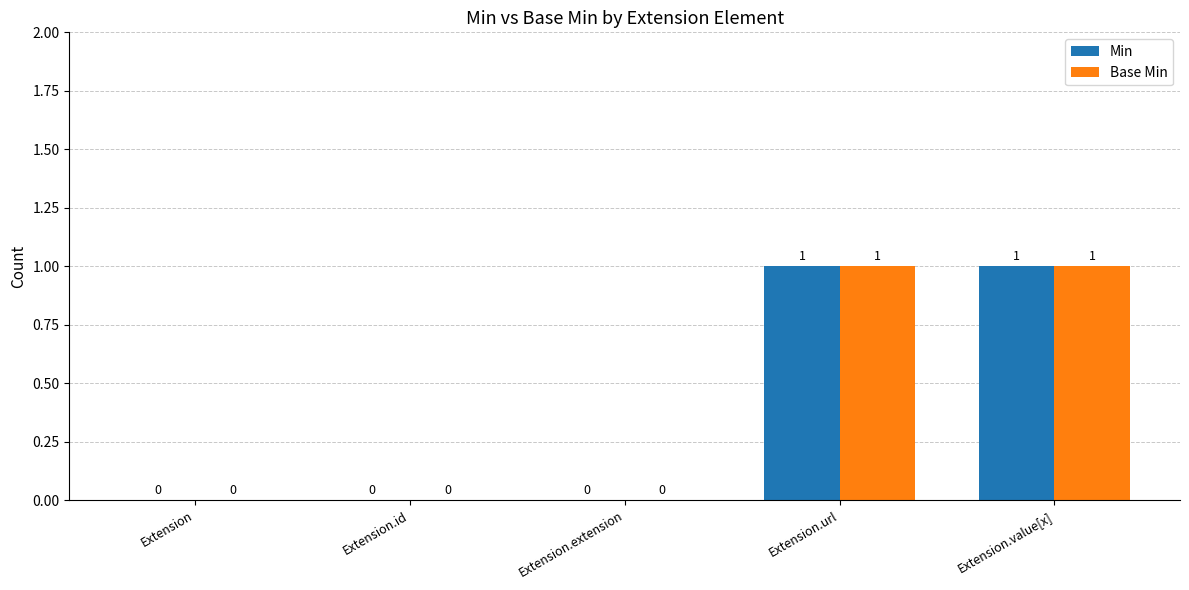

Does the chart contain stacked bars?

No